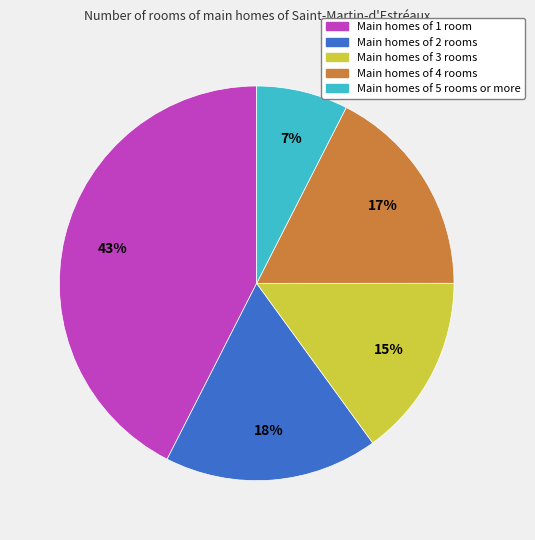

Does any single category account for the majority?

No